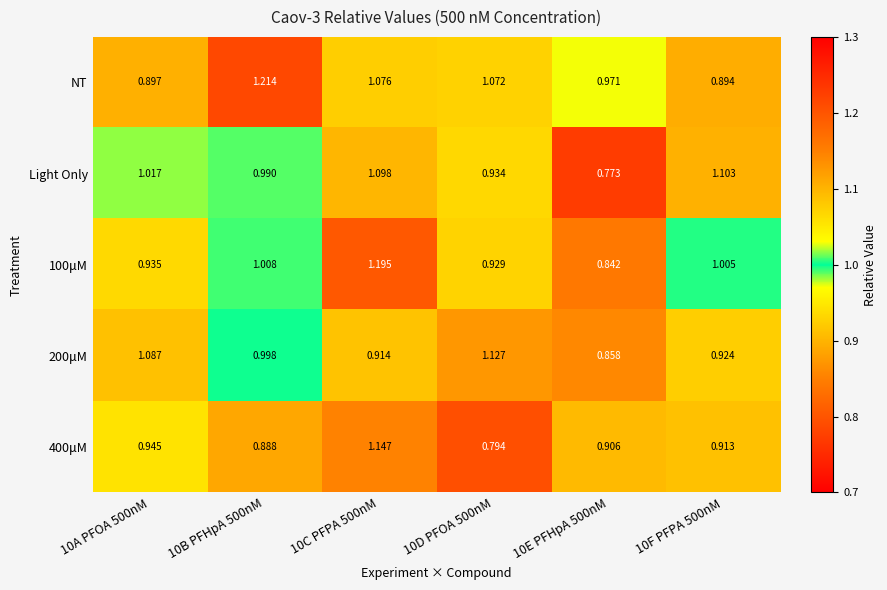

How many values in the NT series exceed 1?

3